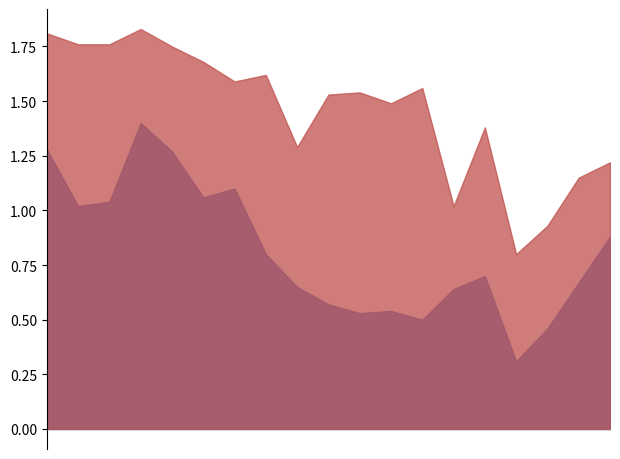

What is the minimum value shown in the chart?

0.3